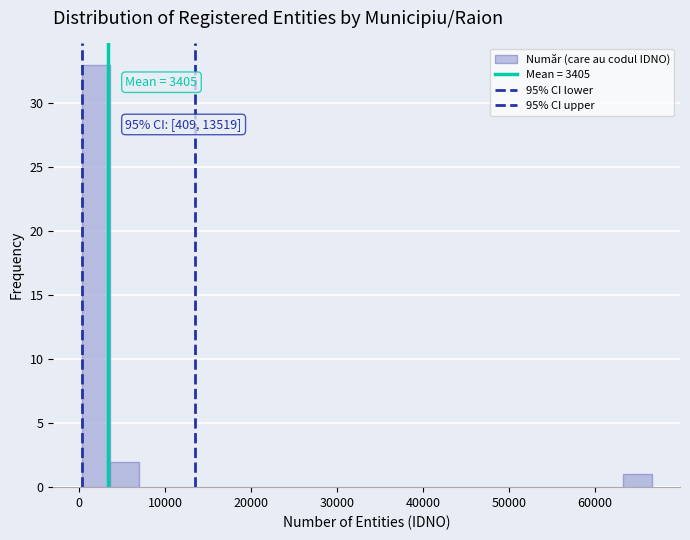

Read against the x-axis, roughly where is the centre of the tallest bar?

2000